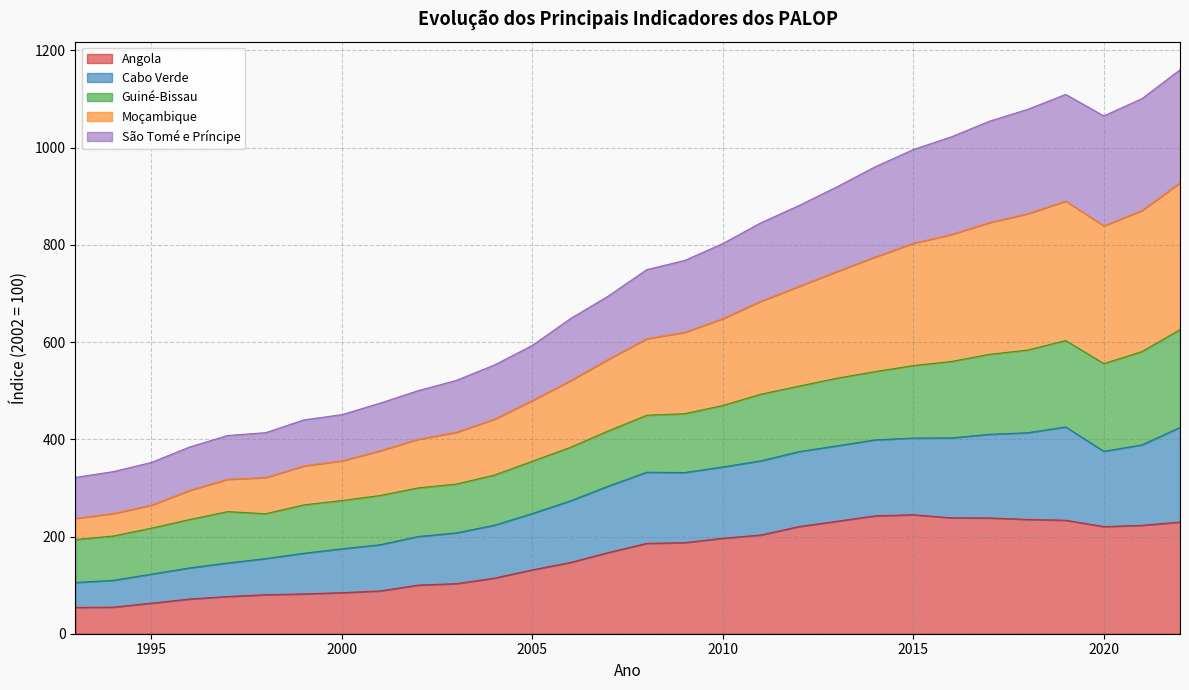

True or false: Angola and Cabo Verde intersect in this chart.

False